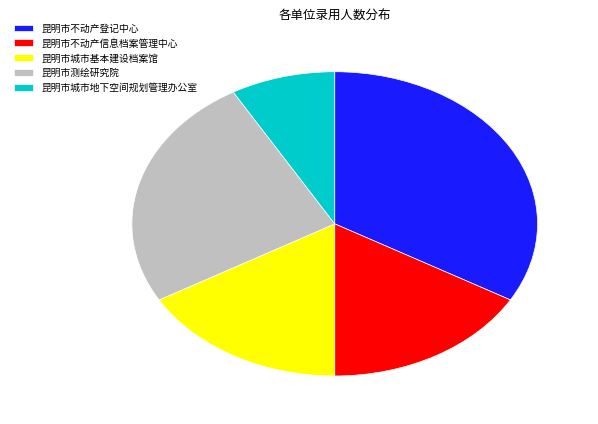

Which slice is the smallest?

昆明市城市地下空间规划管理办公室